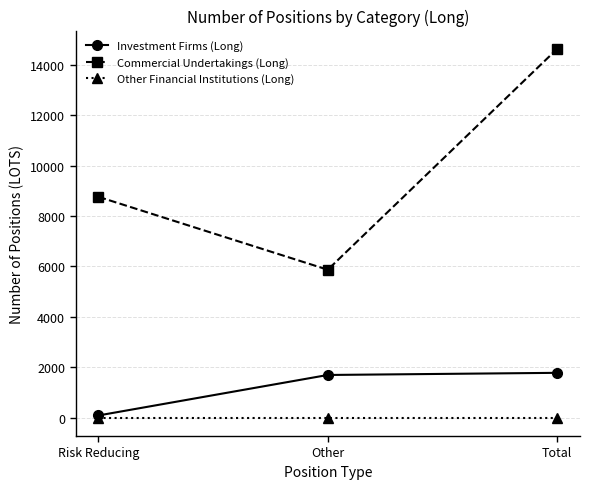

Where is Commercial Undertakings (Long) nearest to the value 10245?

Risk Reducing